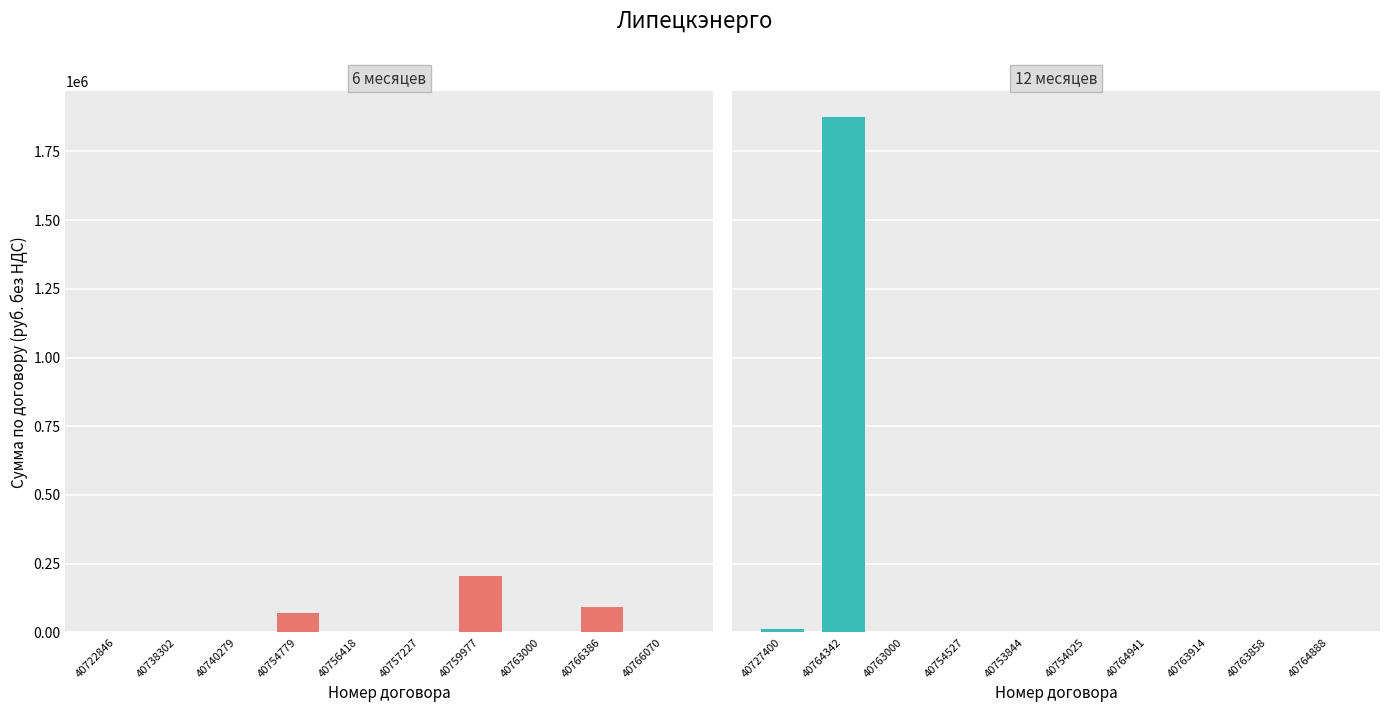

Reading left to right, transcribe all the data shown in this chart.

6 месяцев: 466.1	466.1	466.1	69602.1	466.1	466.1	205195.2	466.1	91980.8	466.1
12 месяцев: 11457.5	1874880.0	466.1	466.1	466.1	466.1	466.1	466.1	466.1	466.1